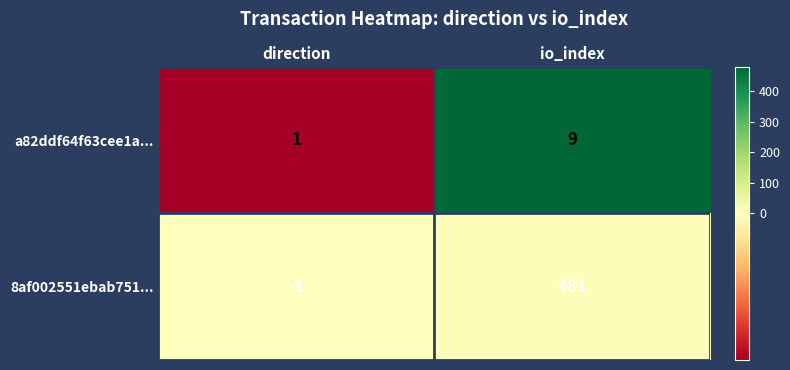

What is the difference between the highest and lowest values at direction?

2